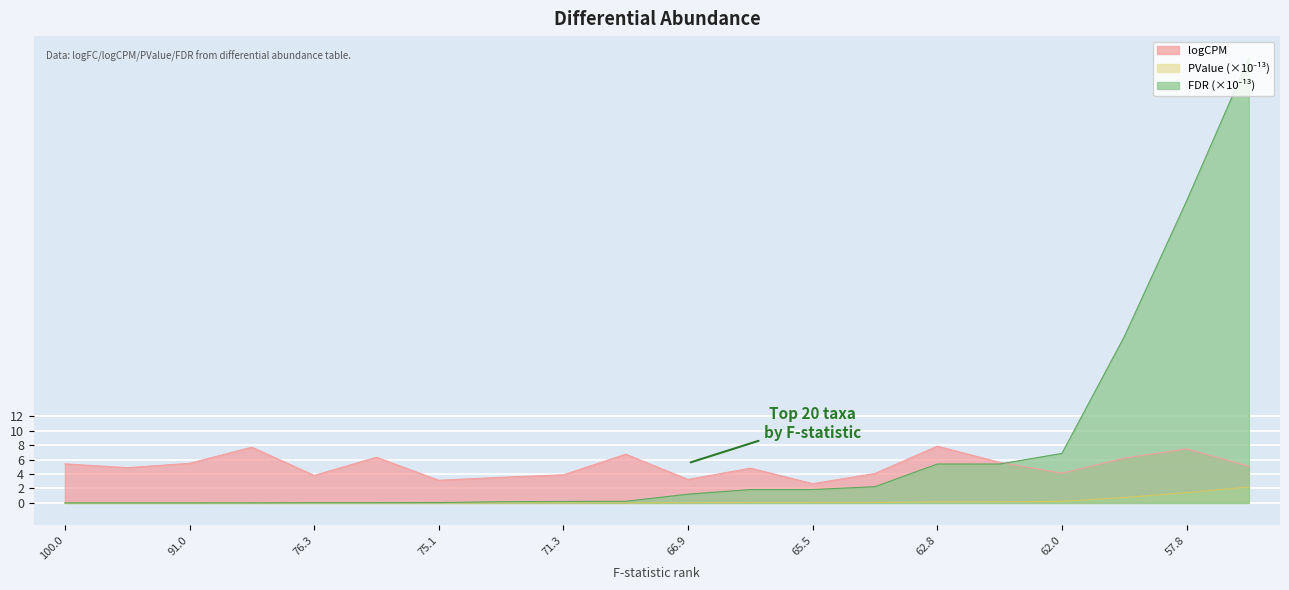

What is the spread (max minus min) of values at 62.8?

7.7